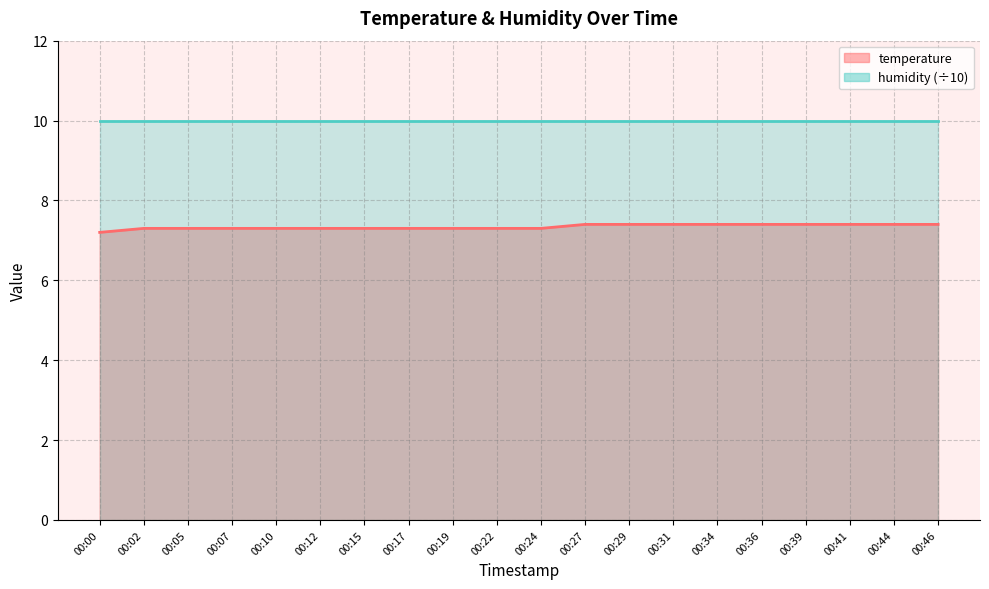

Which label corresponds to the largest value in the chart?

00:27